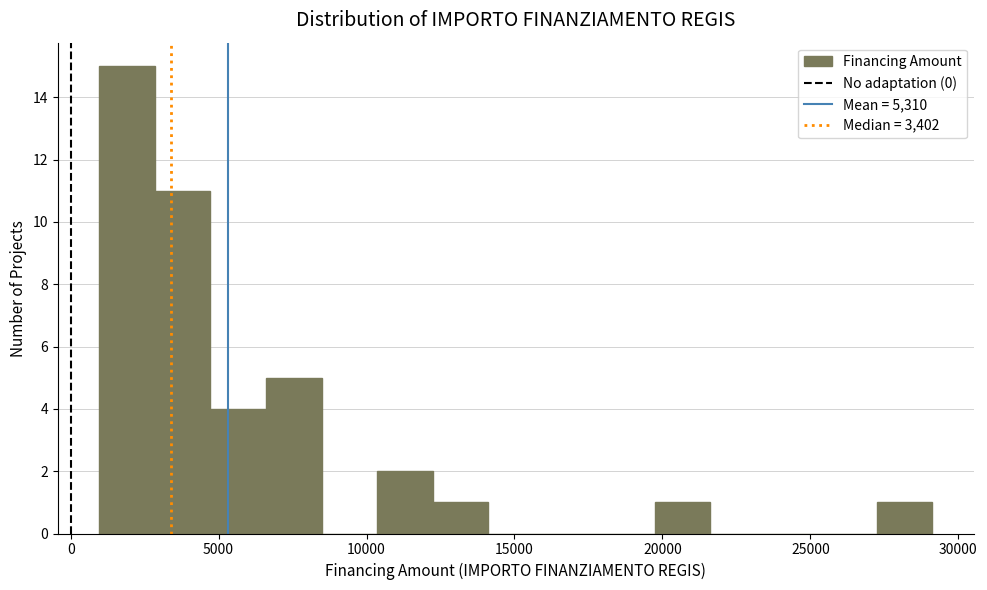

Around what value on the x-axis is the tallest bar? Give the approximate position of its centre, as read against the axis.

2000